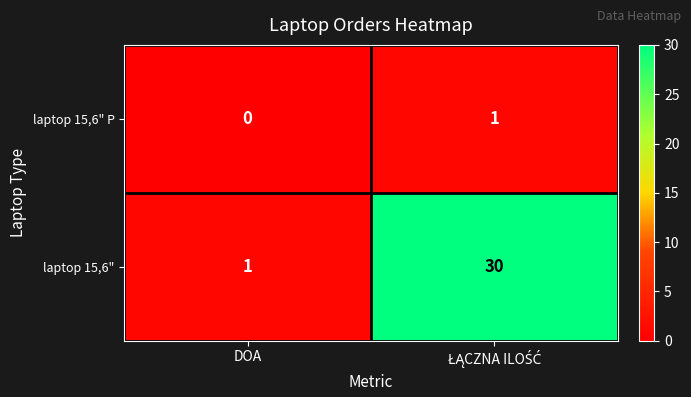

Rank the series by their average value, from lowest to highest.

laptop 15,6" P, laptop 15,6"